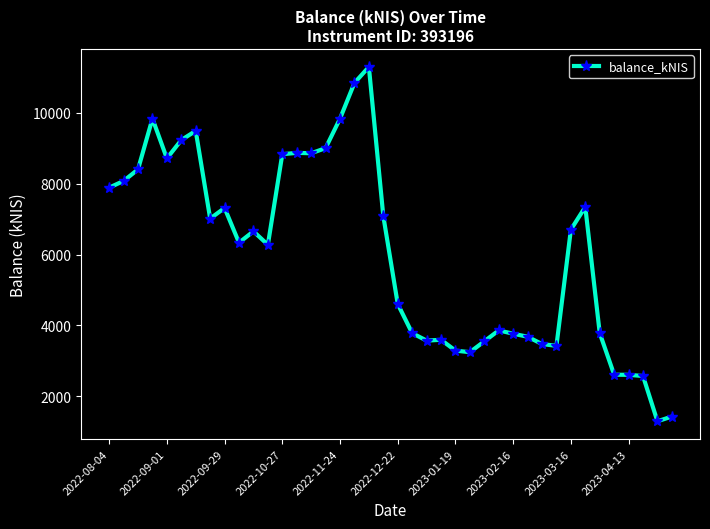

What is the minimum value shown in the chart?

1296.6